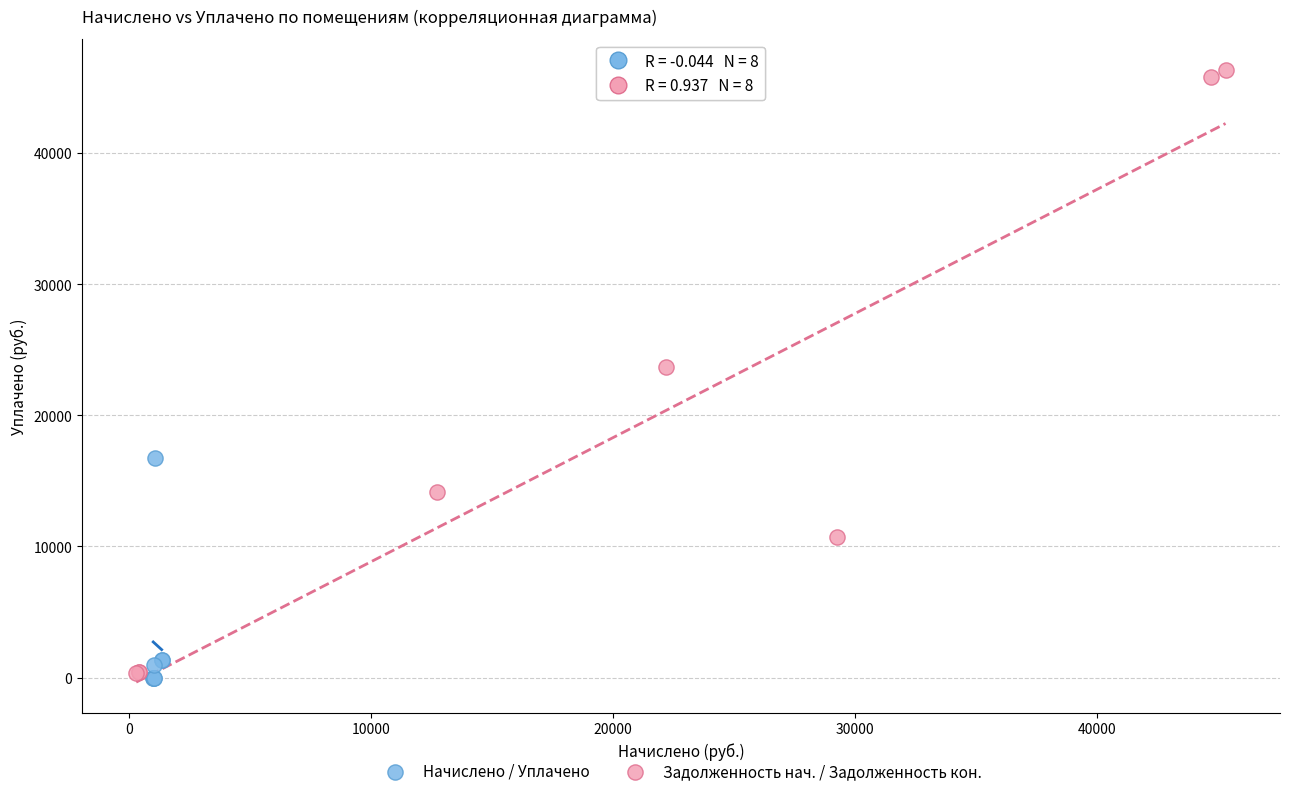

Which series has the largest Y range (max minus min)?

Задолженность нач. / Задолженность кон.